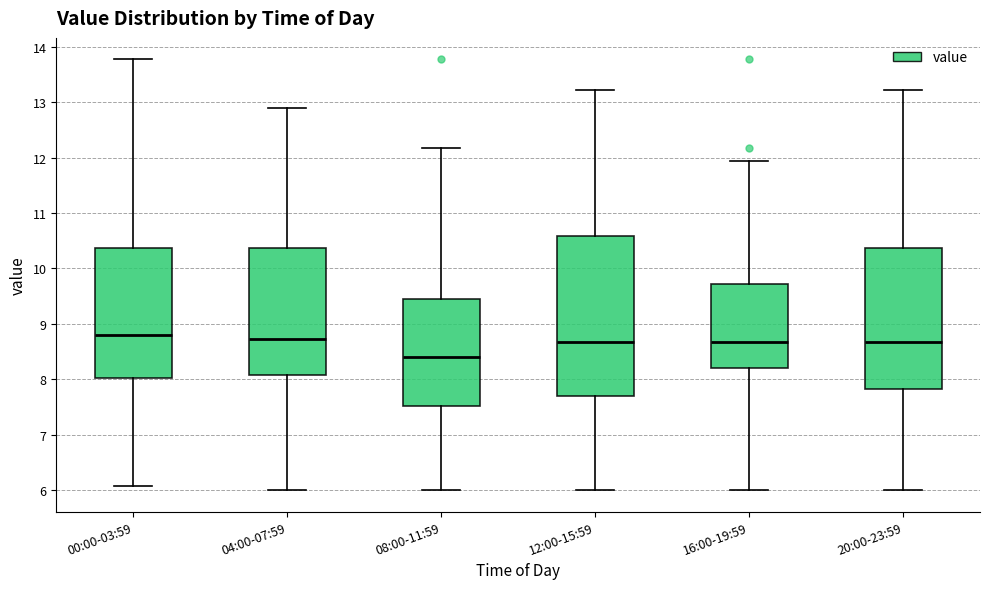

Where is the upper edge of the box for 00:00-03:59 on the y-axis? The values are not printed on the chart, so give them approximately, as read against the axis.

10.4